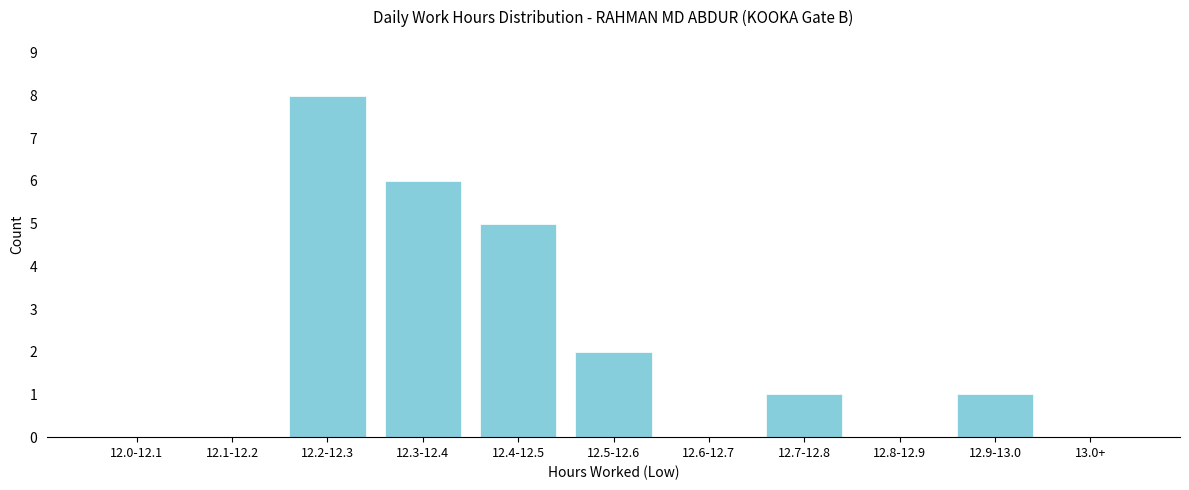

Reading left to right, transcribe all the data shown in this chart.

12.0-12.1=0	12.1-12.2=0	12.2-12.3=8	12.3-12.4=6	12.4-12.5=5	12.5-12.6=2	12.6-12.7=0	12.7-12.8=1	12.8-12.9=0	12.9-13.0=1	13.0+=0